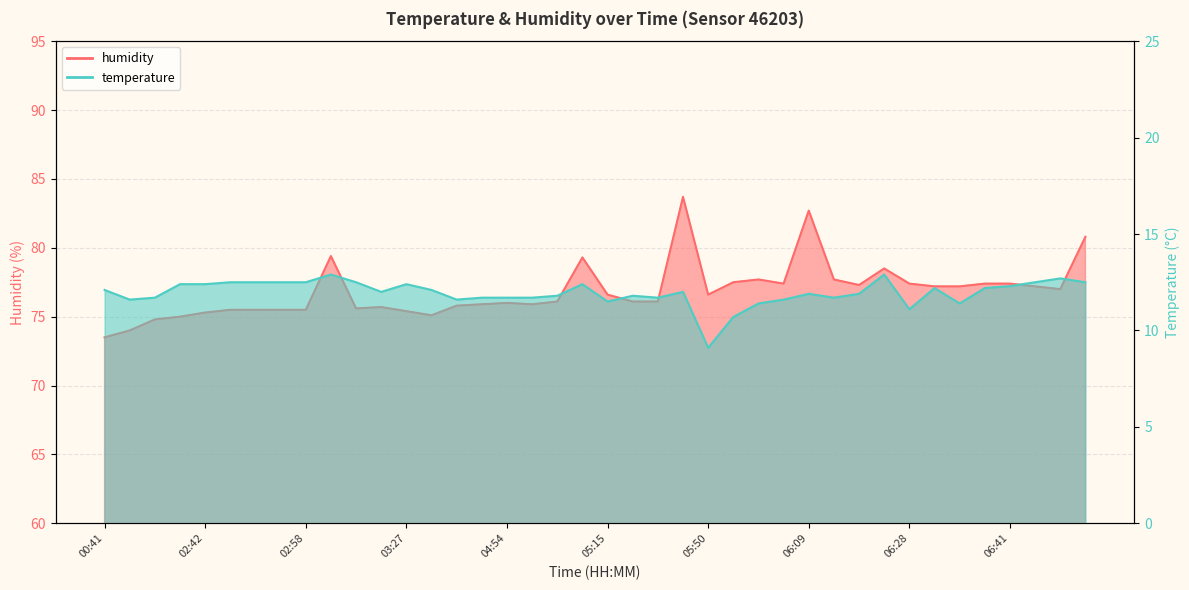

What is the difference between the maximum and minimum values in the temperature series?

3.8